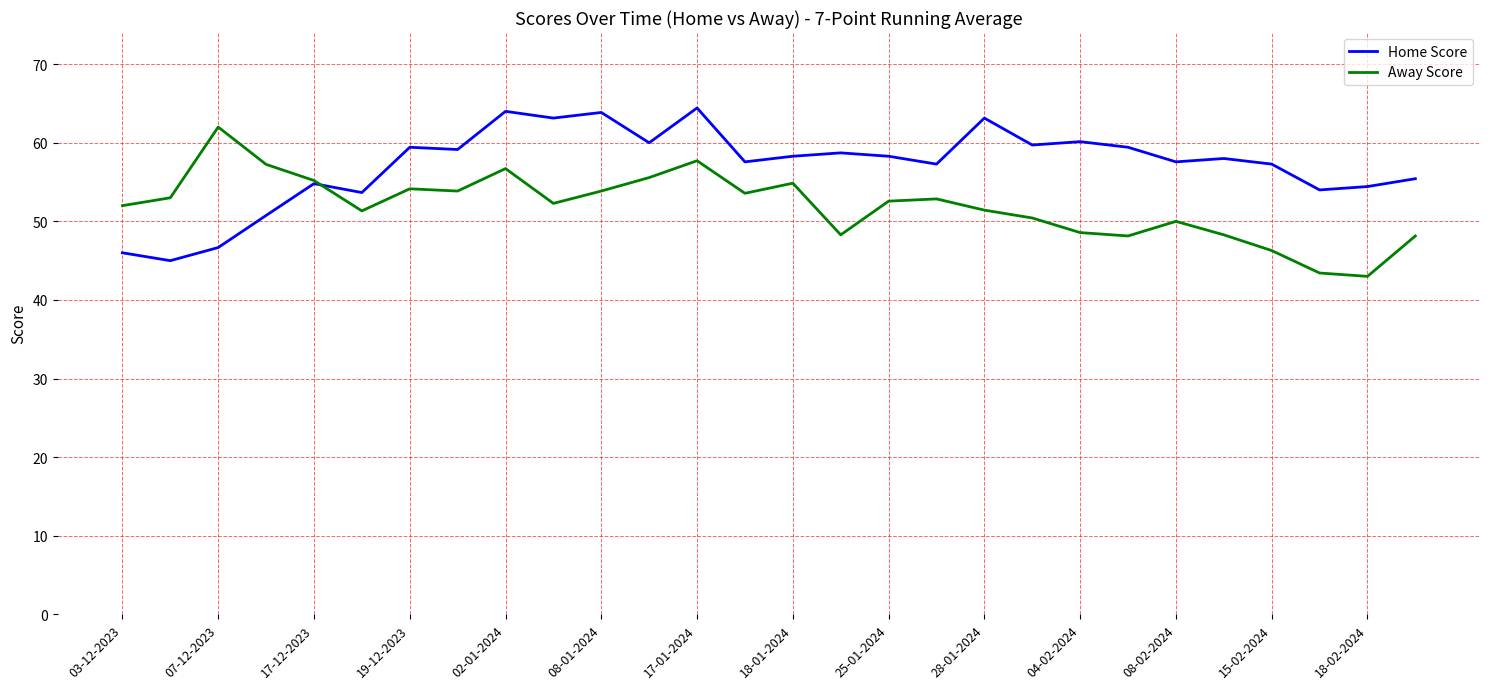

What is the highest value of the Away Score series?

62.0